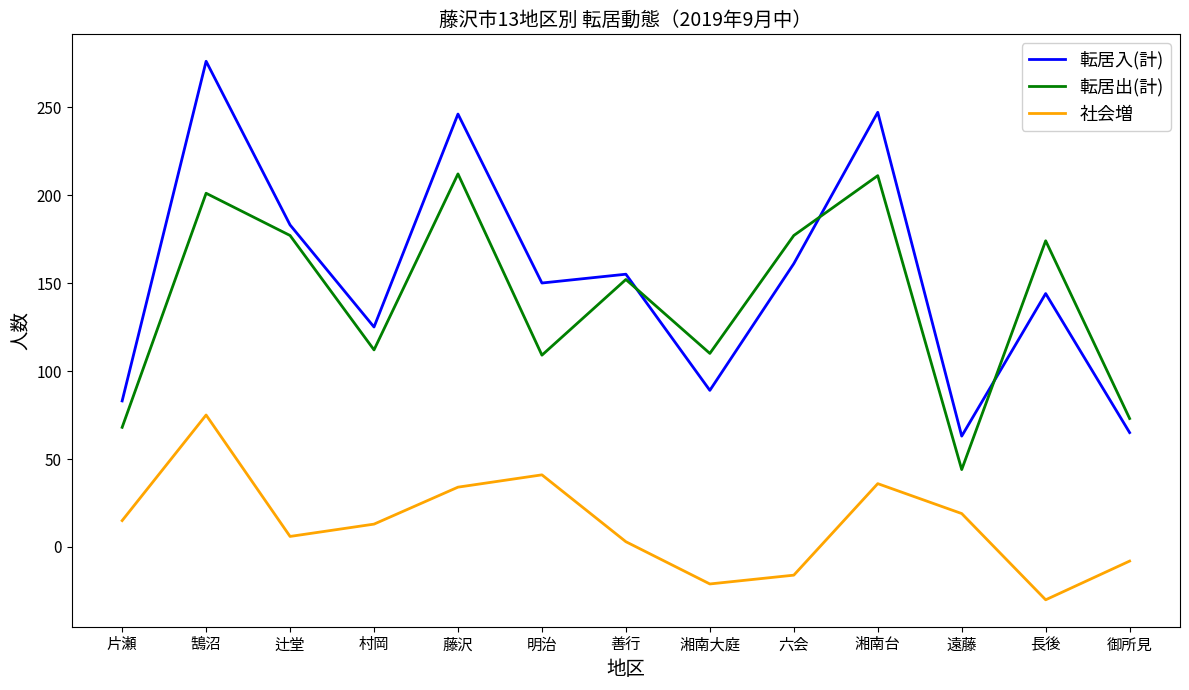

What is the difference between the maximum and minimum values in the 社会増 series?

105